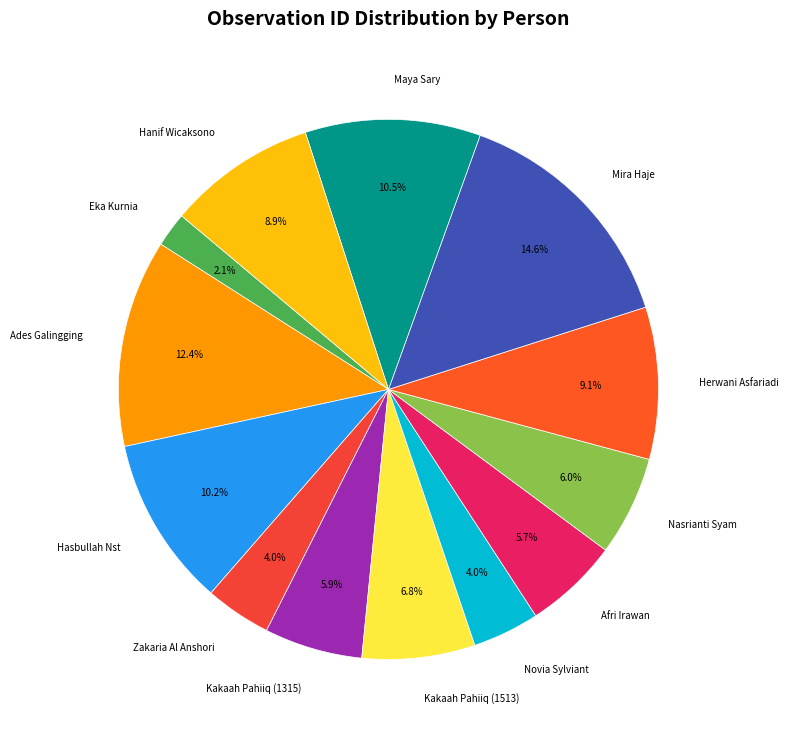

Which slice is the largest?

Mira Haje